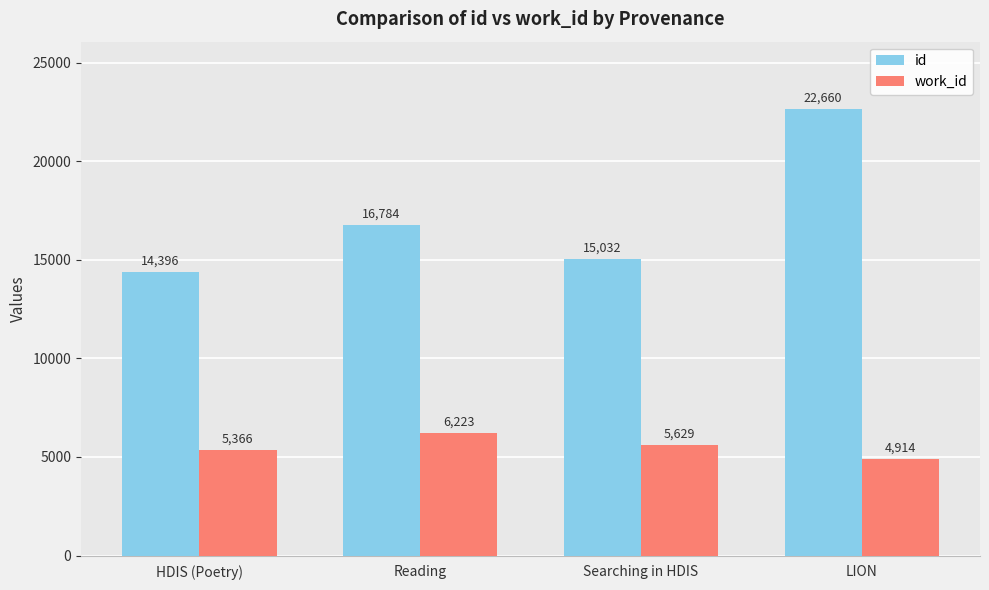

What value does the work_id series have at Searching in HDIS, to the nearest 100?

5600